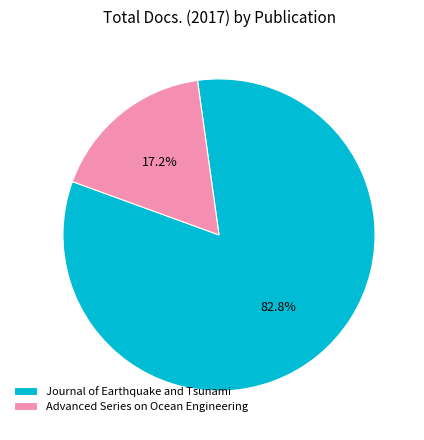

To the nearest percent, what percentage of the pie is Advanced Series on Ocean Engineering?

17%